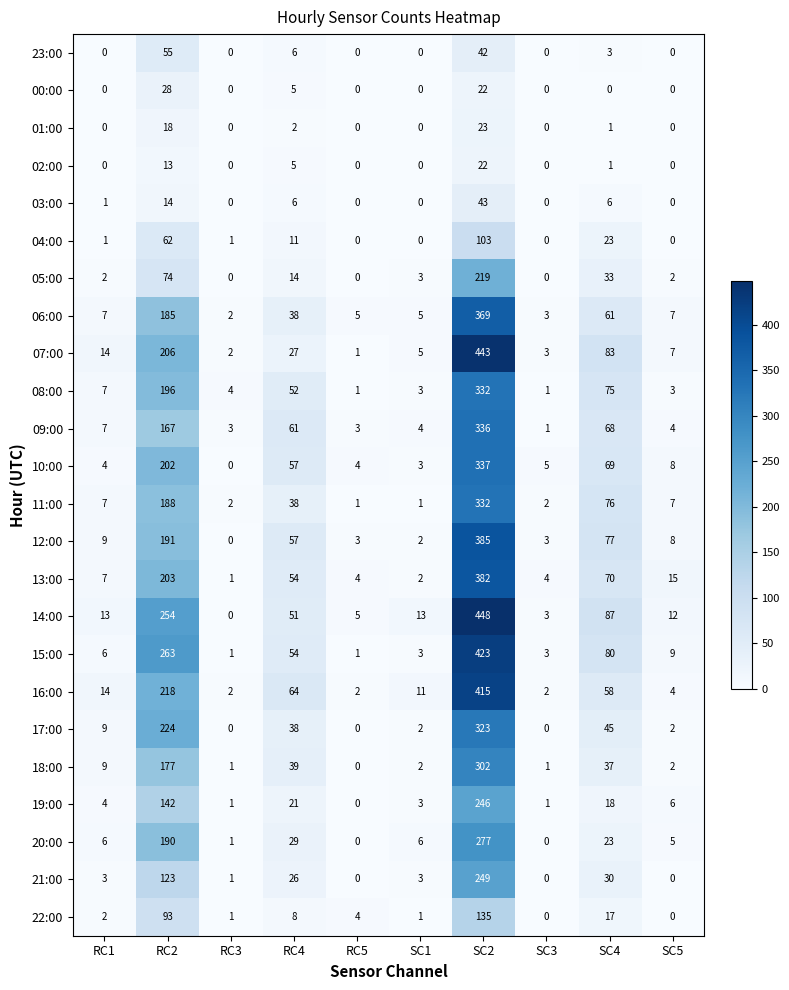

What is the difference between the maximum and minimum values in the 03:00 series?

43